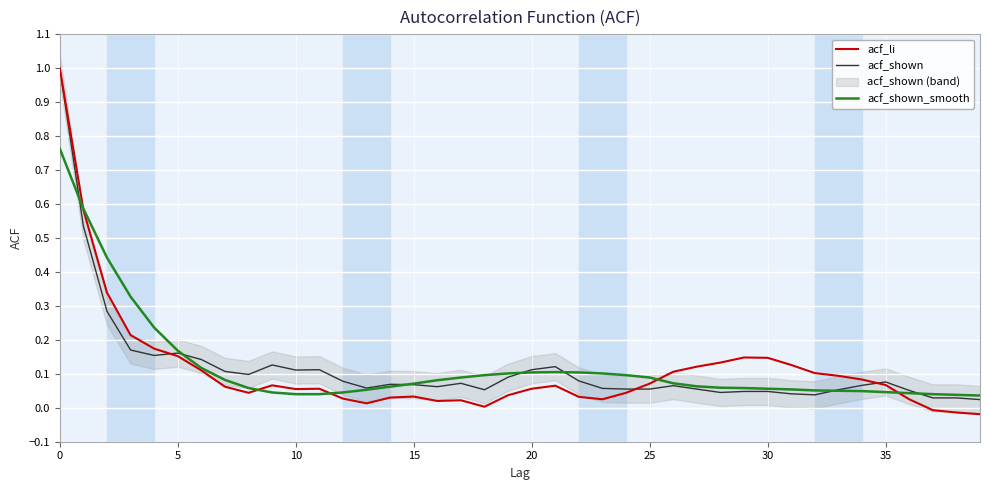

What is the maximum value for acf_li?

1.0